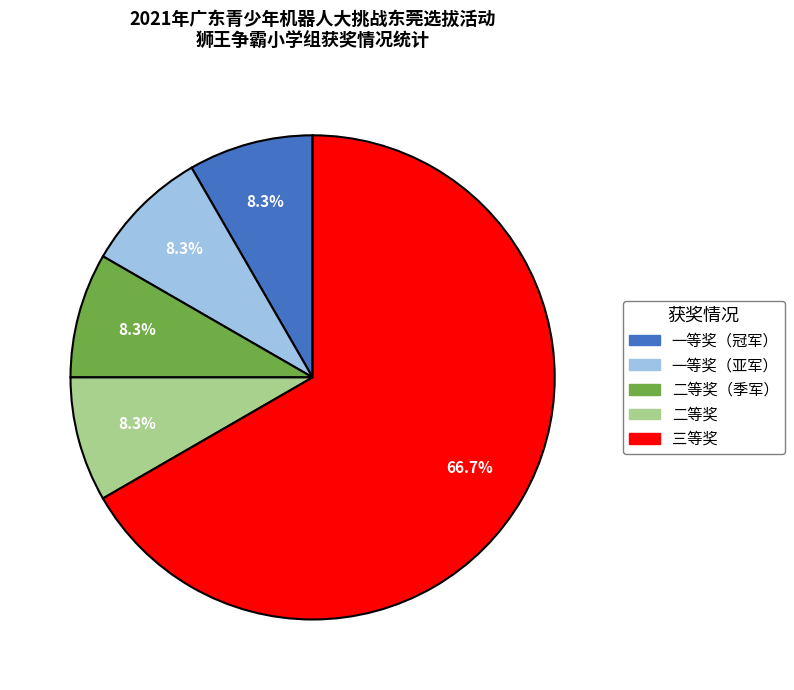

Does any single category account for the majority?

Yes